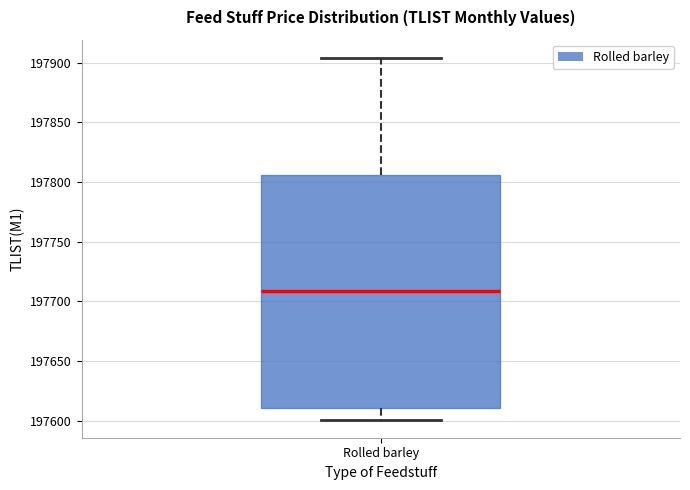

Where does the median line of the box for Rolled barley sit on the y-axis? The values are not printed on the chart, so give them approximately, as read against the axis.

197710